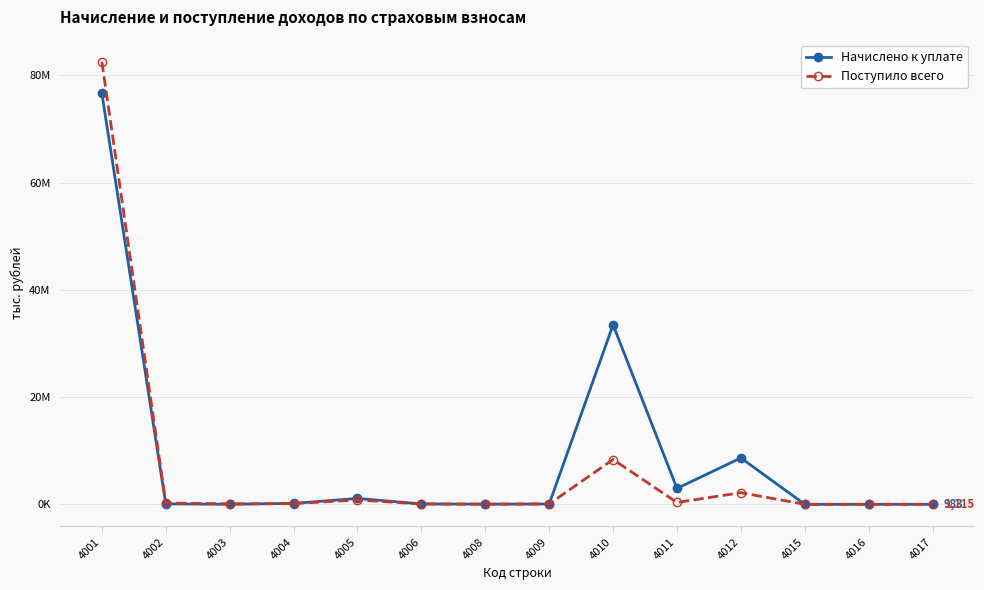

Is it true that Начислено к уплате equals 48587 at 4008?

False